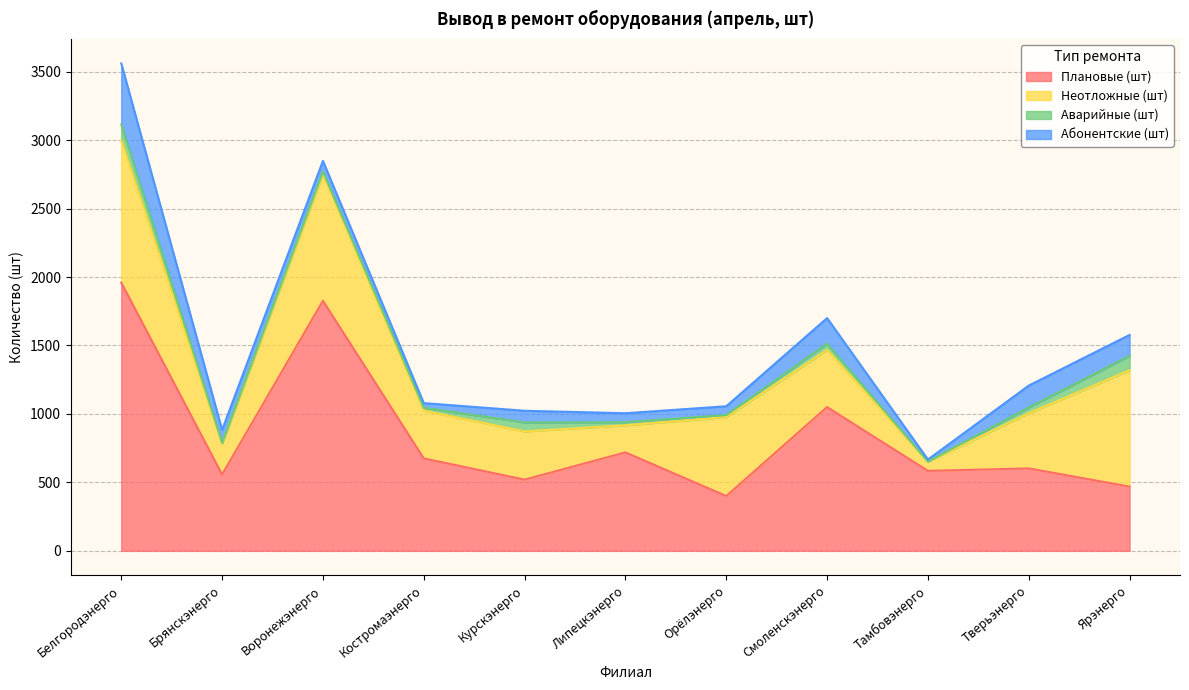

Reading left to right, what are all the values shown in this chart?

Плановые (шт): Белгородэнерго=1959	Брянскэнерго=557	Воронежэнерго=1826	Костромаэнерго=675	Курскэнерго=520	Липецкэнерго=719	Орёлэнерго=400	Смоленскэнерго=1050	Тамбовэнерго=584	Тверьэнерго=602	Ярэнерго=469
Неотложные (шт): Белгородэнерго=1038	Брянскэнерго=225	Воронежэнерго=926	Костромаэнерго=349	Курскэнерго=352	Липецкэнерго=198	Орёлэнерго=577	Смоленскэнерго=417	Тамбовэнерго=68	Тверьэнерго=403	Ярэнерго=850
Аварийные (шт): Белгородэнерго=117	Брянскэнерго=7	Воронежэнерго=18	Костромаэнерго=21	Курскэнерго=66	Липецкэнерго=23	Орёлэнерго=15	Смоленскэнерго=46	Тамбовэнерго=0	Тверьэнерго=42	Ярэнерго=105
Абонентские (шт): Белгородэнерго=446	Брянскэнерго=94	Воронежэнерго=78	Костромаэнерго=34	Курскэнерго=85	Липецкэнерго=65	Орёлэнерго=64	Смоленскэнерго=187	Тамбовэнерго=15	Тверьэнерго=160	Ярэнерго=153